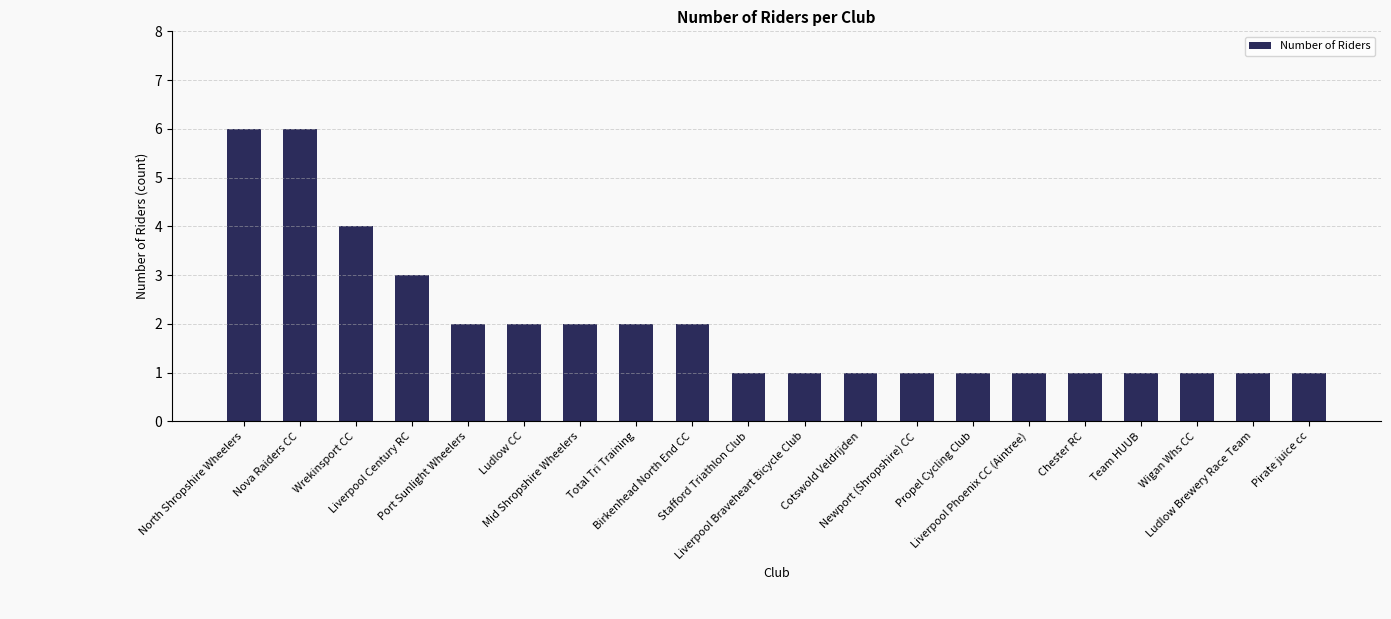

What is the difference between the maximum and second lowest values?

5